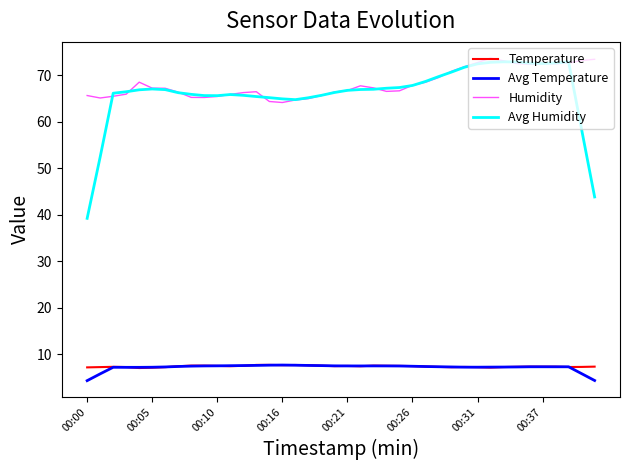

How many lines are shown in the chart?

4